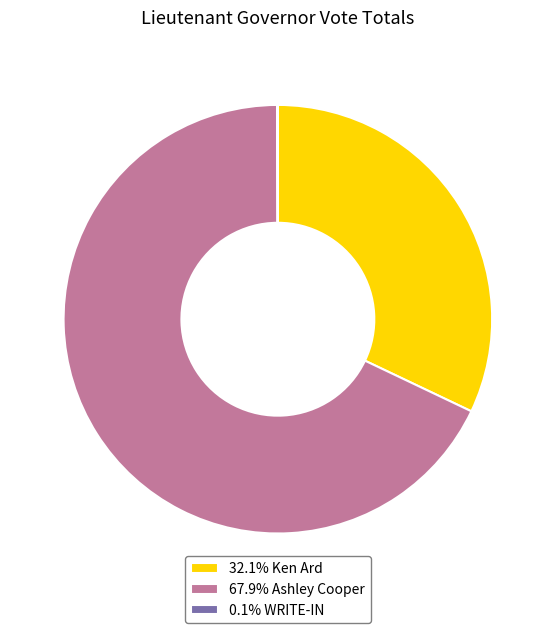

Does 67.9% Ashley Cooper represent more than half of the total?

Yes